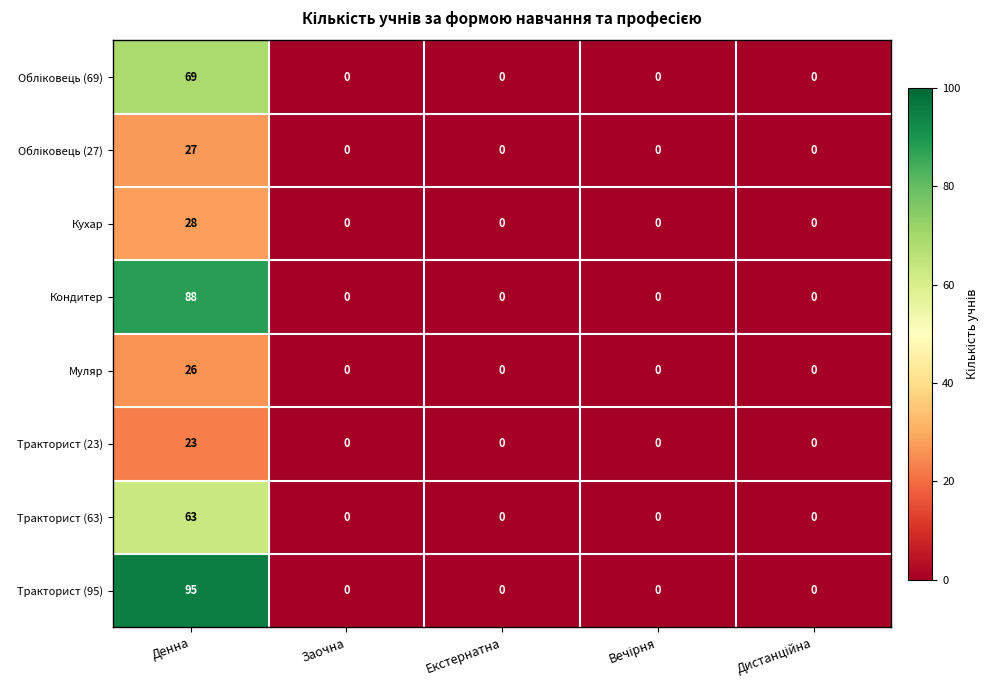

Which series has the largest range (max minus min)?

Тракторист (95)